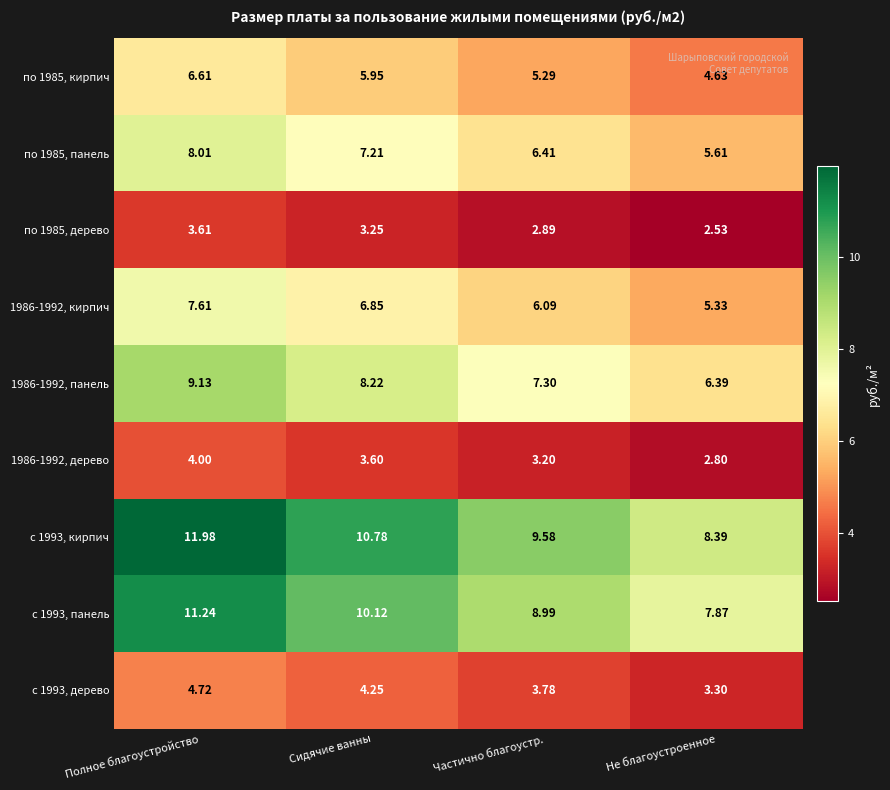

Where does the с 1993, панель series first go above 10?

Полное благоустройство